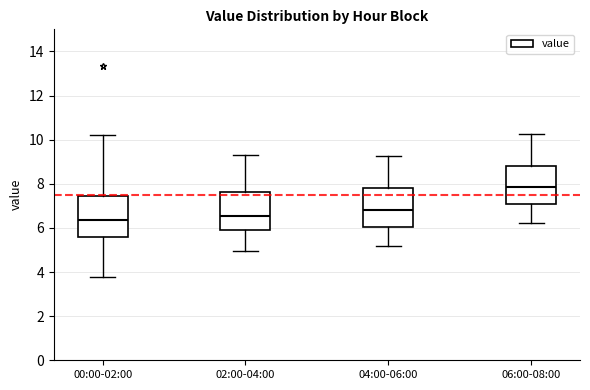

Reading left to right, read every box against the y-axis: the position of its median line, the range the box covers, and the ends of its whiskers. The values are not printed on the chart, so give them approximately, as read against the axis.

00:00-02:00: median 6.4, box 5.6 to 7.4, whiskers 3.8 to 10.2
02:00-04:00: median 6.6, box 5.8 to 7.6, whiskers 5.0 to 9.4
04:00-06:00: median 6.8, box 6.0 to 7.8, whiskers 5.2 to 9.2
06:00-08:00: median 7.8, box 7.2 to 8.8, whiskers 6.2 to 10.2